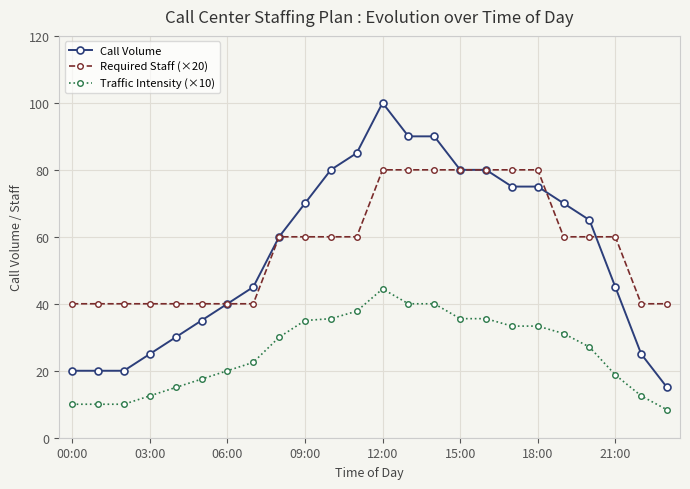

How many Required Staff (×20) values are between 40 and 80?

24